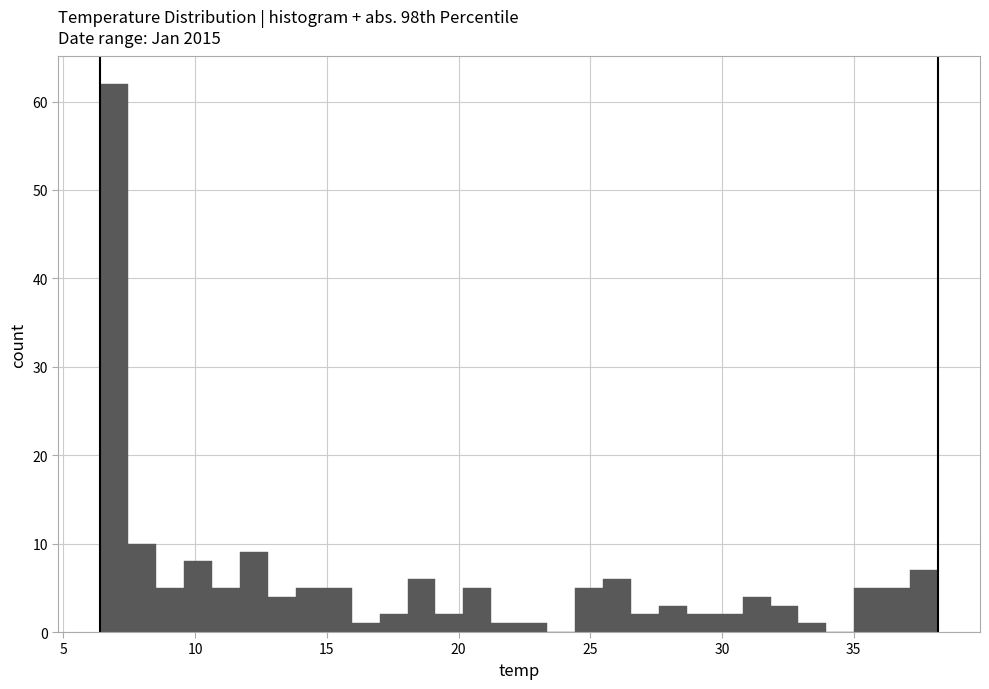

Read against the x-axis, roughly where is the centre of the tallest bar?

7.0